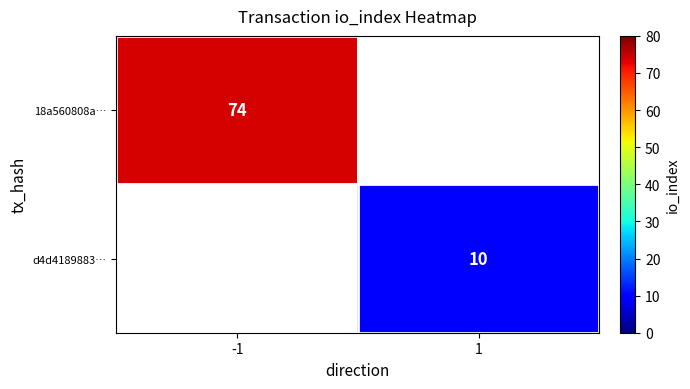

Is the value of 18a560808a… at -1 greater than the value of d4d4189883… at 1?

Yes